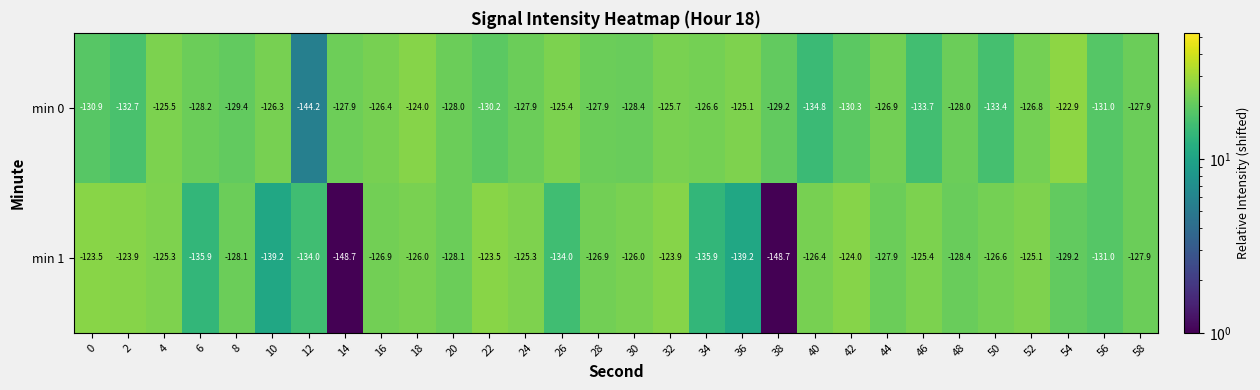

List the series in order of their peak value, lowest first.

min 1, min 0